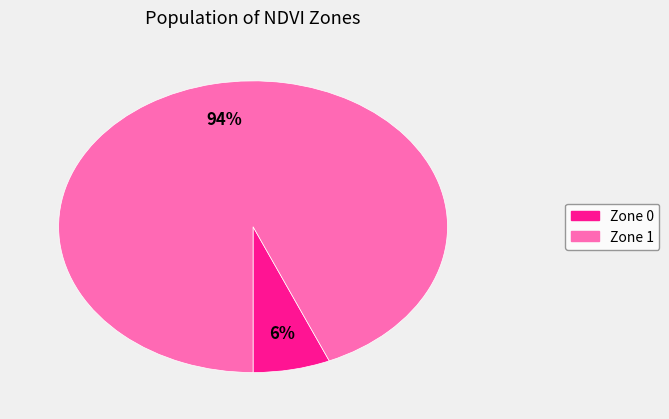

What is the ratio of the value at Zone 0 to the value at Zone 1?

0.1